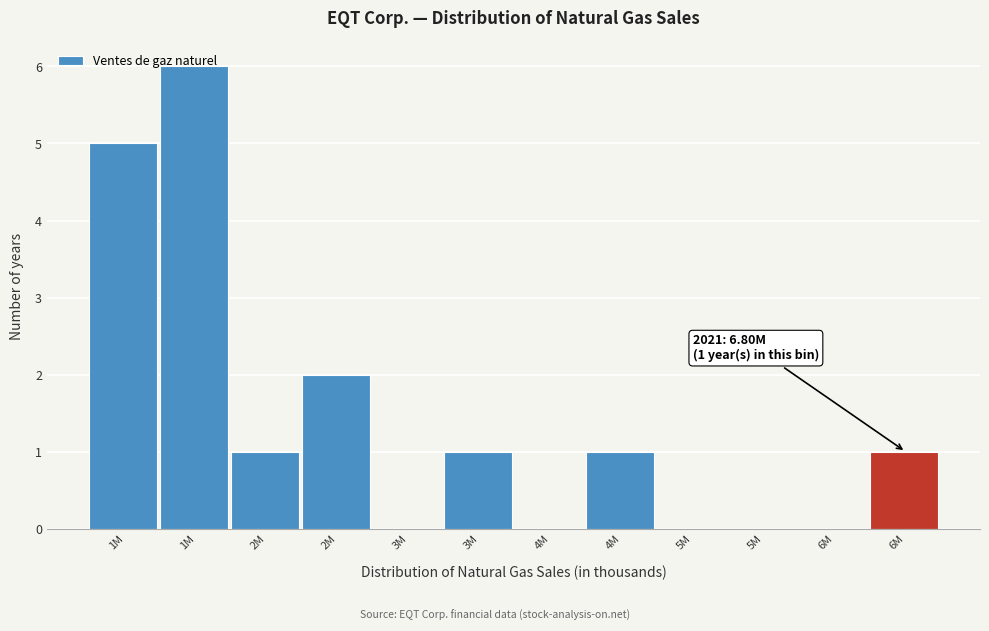

How many distinct data groups are displayed?

1